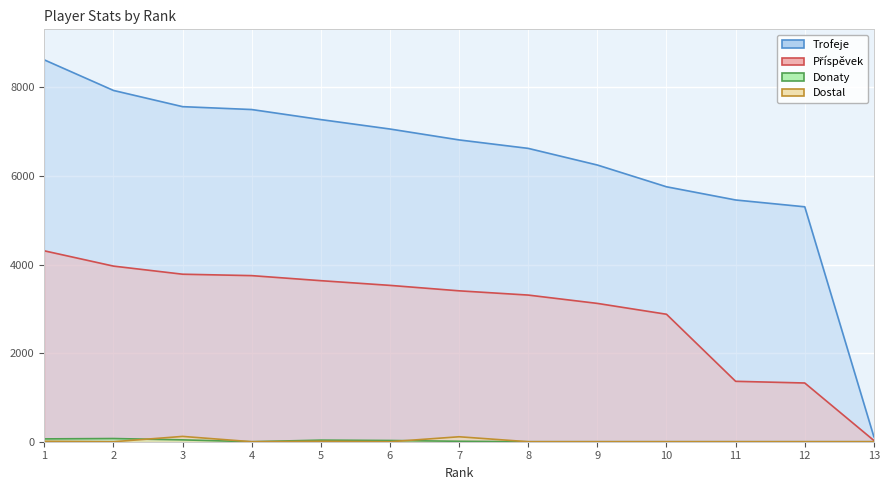

Reading left to right, extract all data points from this chart.

Trofeje: 8621	7931	7565	7500	7273	7060	6814	6623	6247	5756	5458	5304	112
Příspěvek: 4310	3965	3782	3750	3636	3530	3407	3311	3123	2878	1364	1326	28
Donaty: 64	72	42	0	36	28	10	0	0	0	0	0	0
Dostal: 10	0	120	0	10	0	112	0	0	0	0	0	0